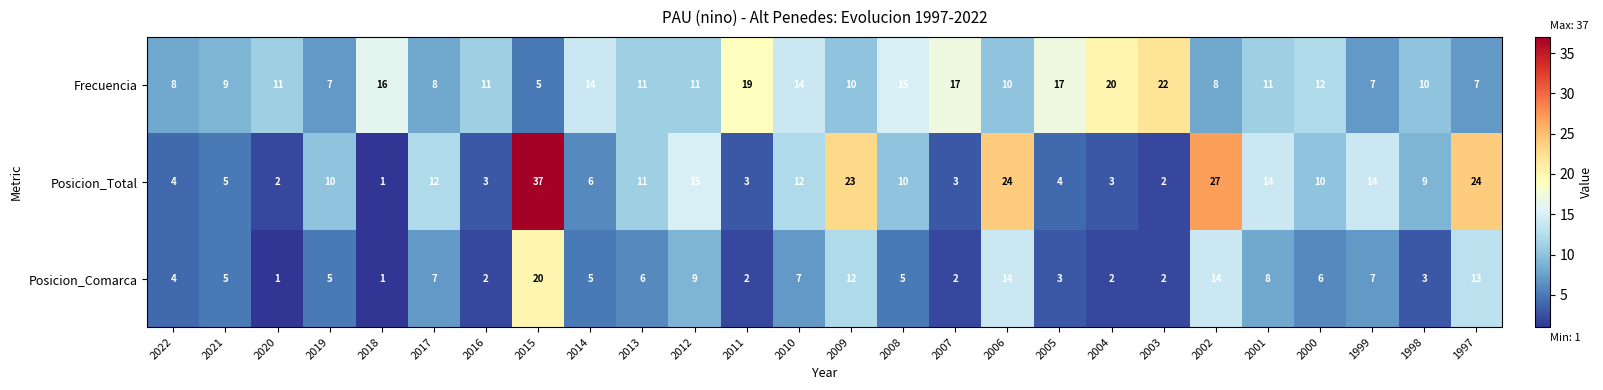

What is the sum of all Frecuencia values?

310